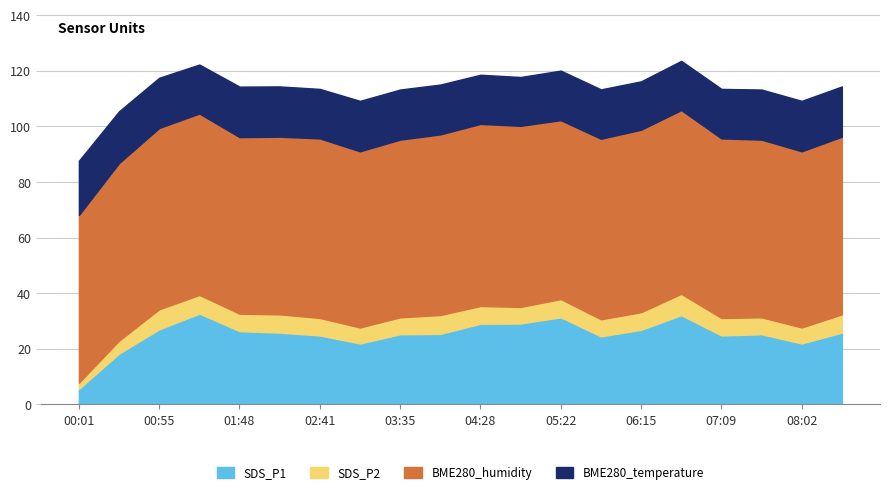

How many data points in SDS_P2 are less than 6?

5